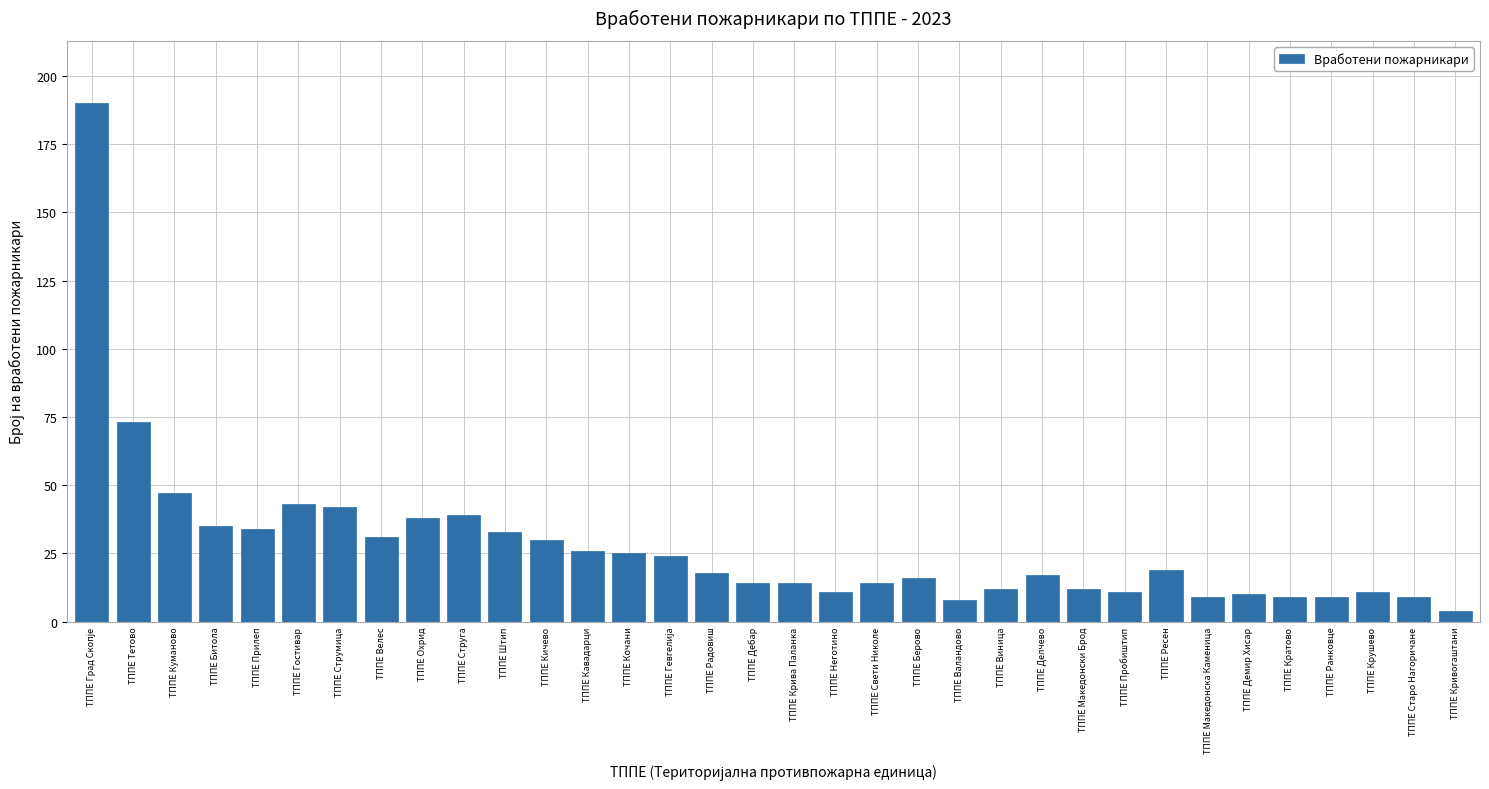

The chart shows a value of 12 at ТППЕ Македонски Брод. True or false?

True